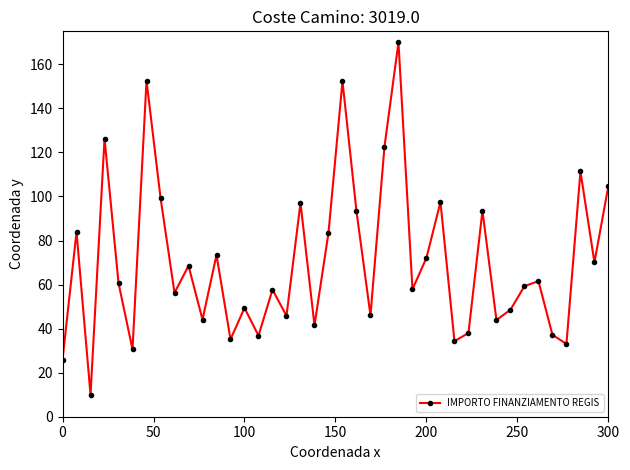

What is the smallest value displayed?

10.0